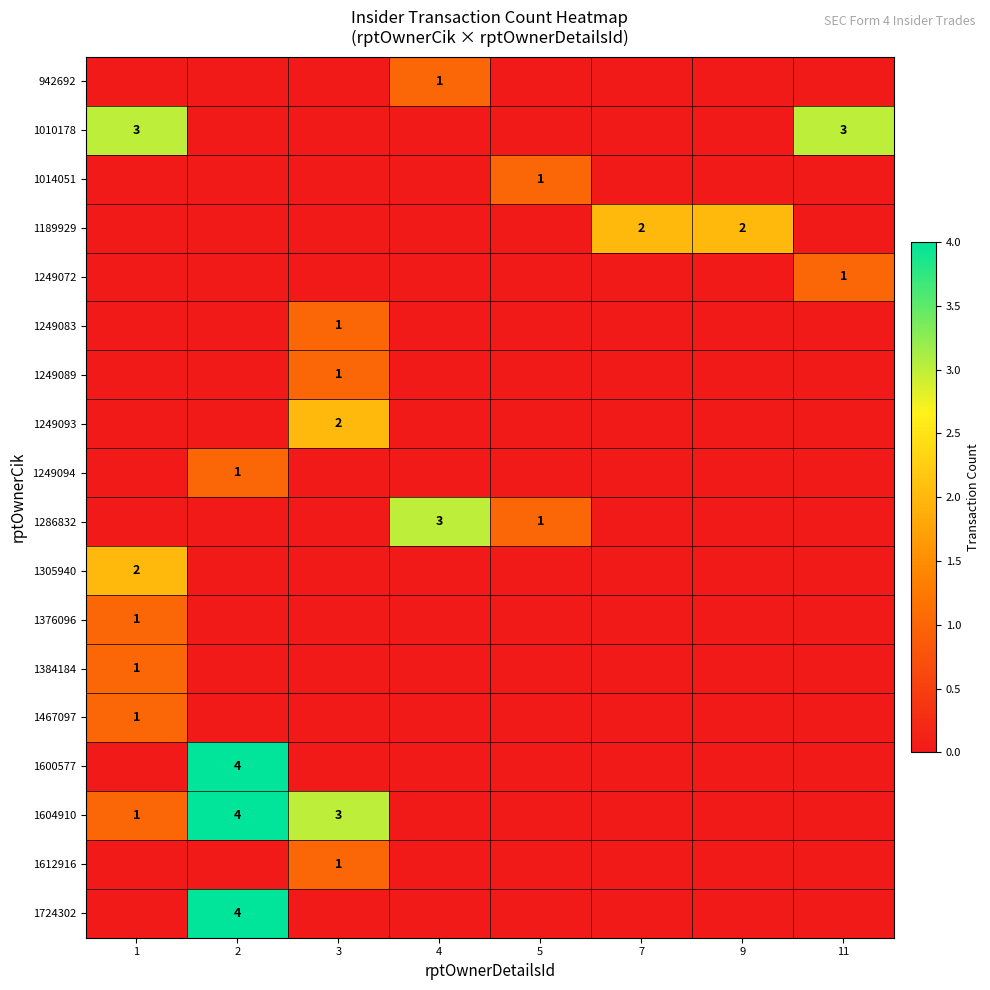

At which category does the chart reach its peak across all series?

2